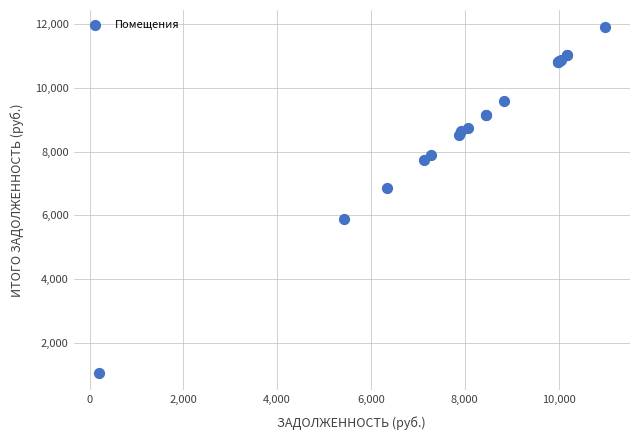

What Y value in the scatter plot is closest to 6474?

6870.6